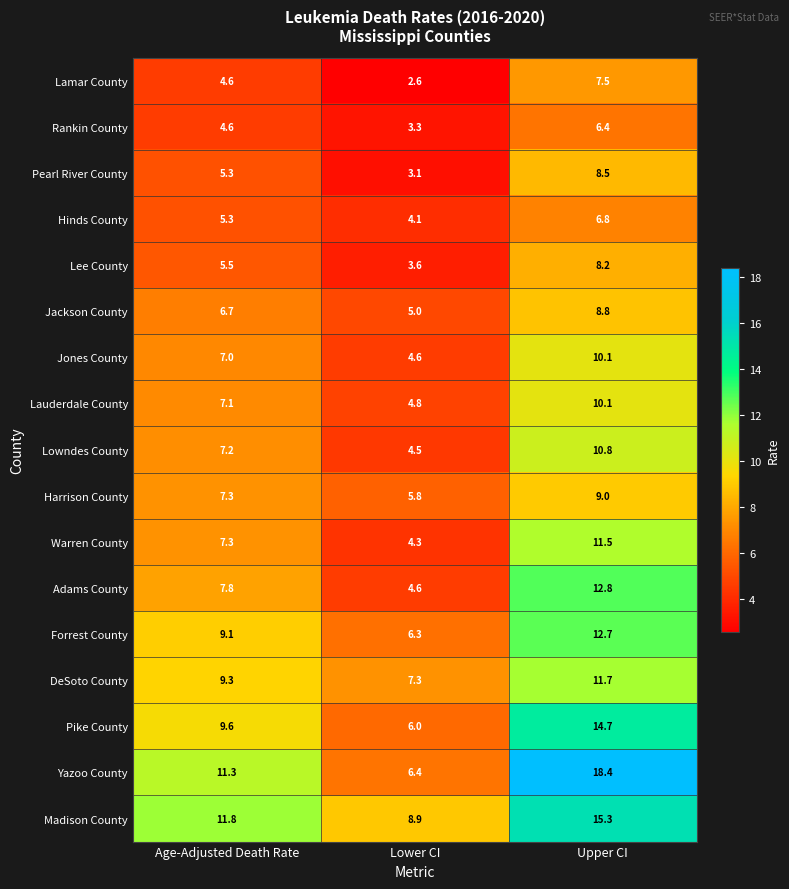

What is the difference between the highest and lowest values at Upper CI?

12.0